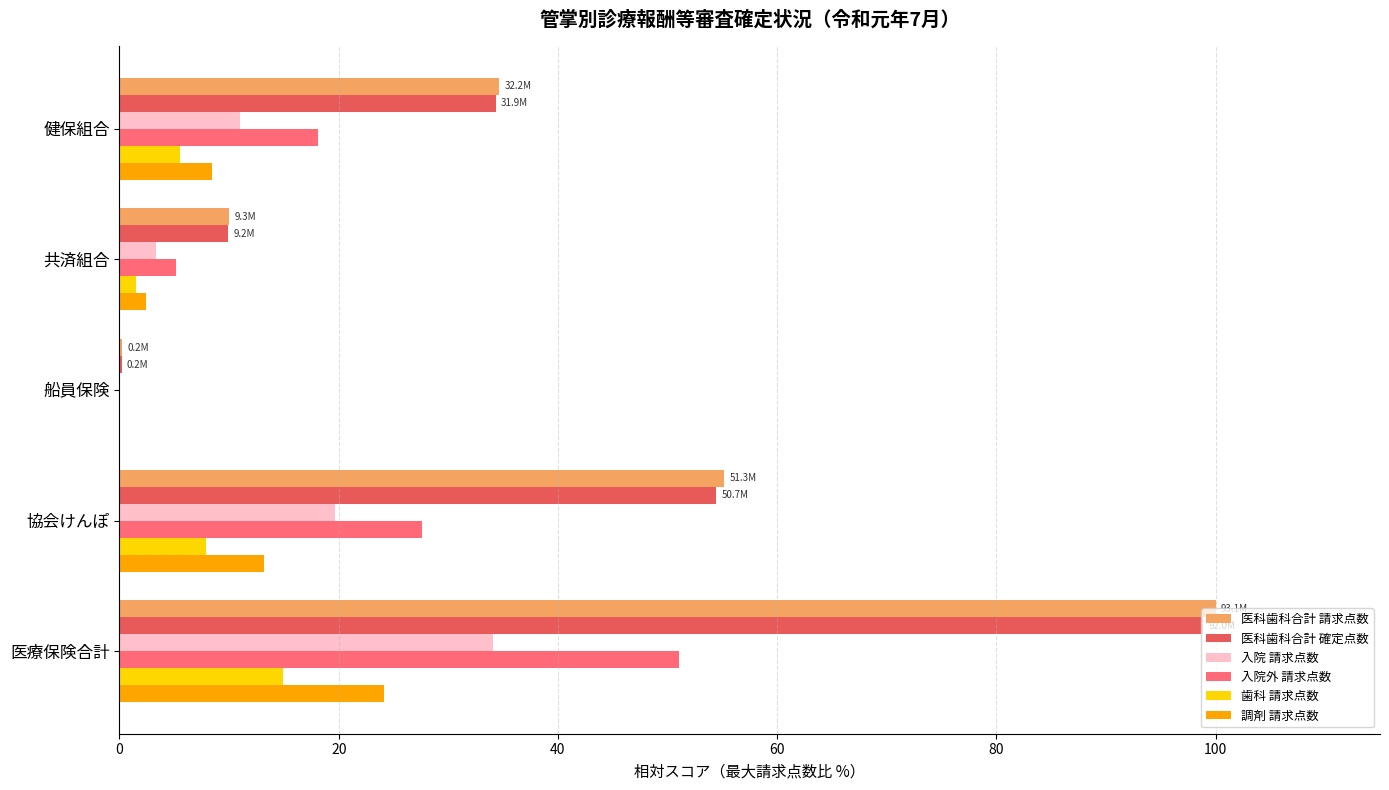

Is the value of 入院外 請求点数 at 船員保険 greater than the value of 入院 請求点数 at 医療保険合計?

No